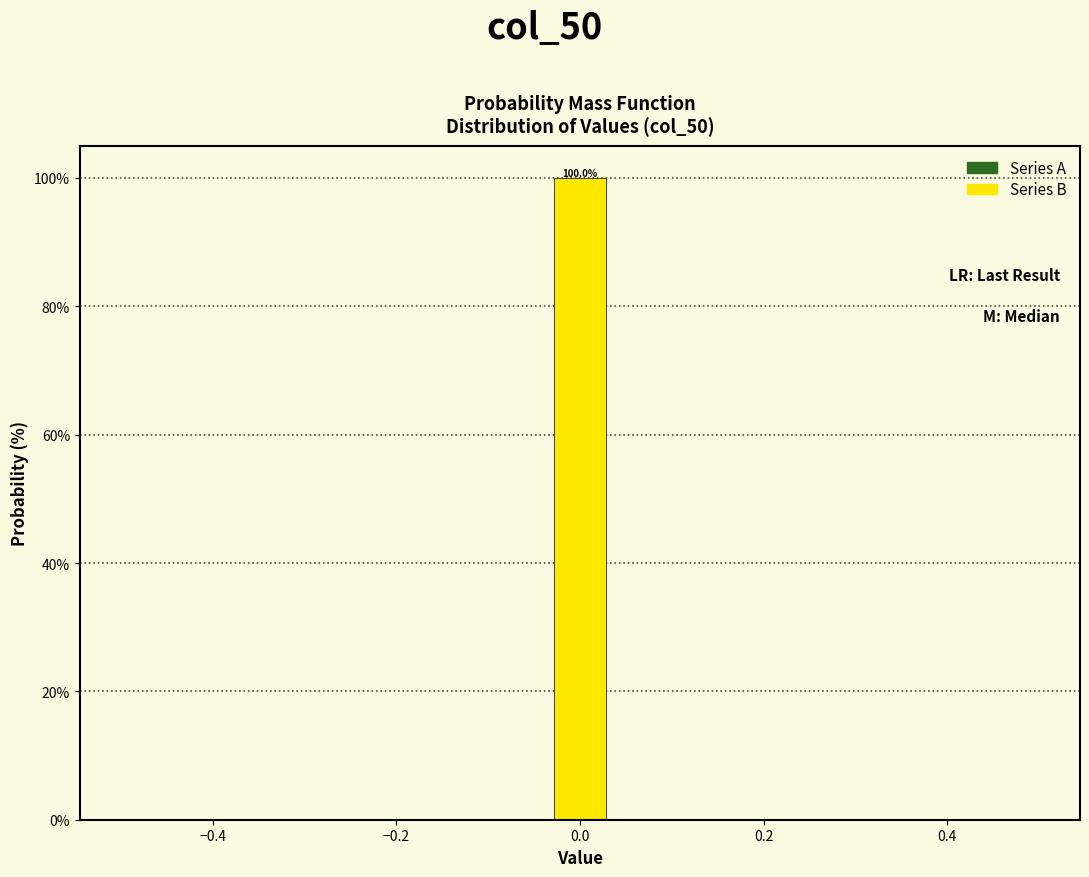

Around what value on the x-axis is the tallest bar? Give the approximate position of its centre, as read against the axis.

0.00